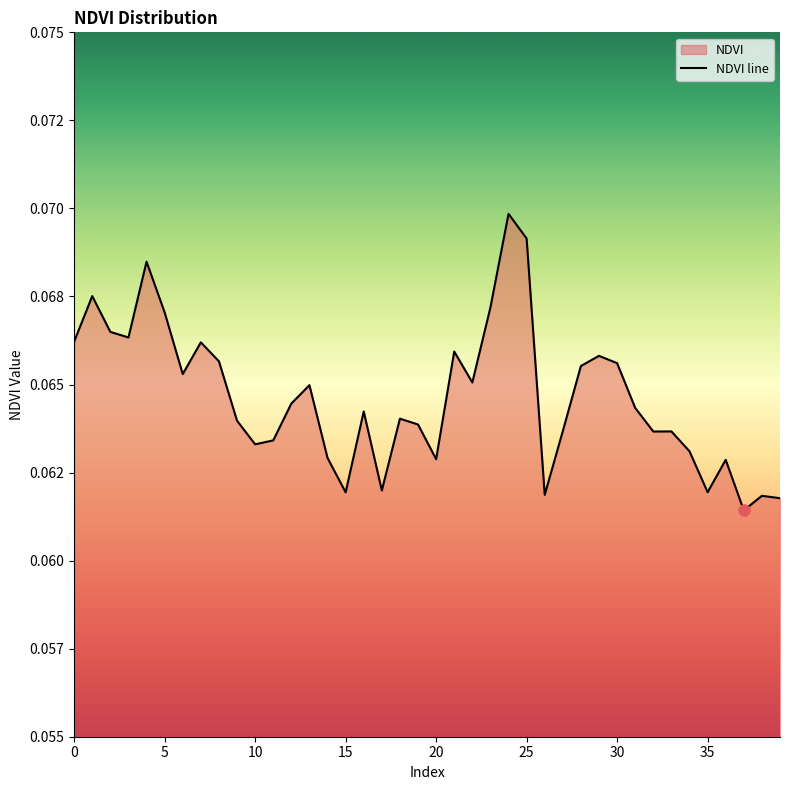

Is it true that the value at 9 is 0.1?

True